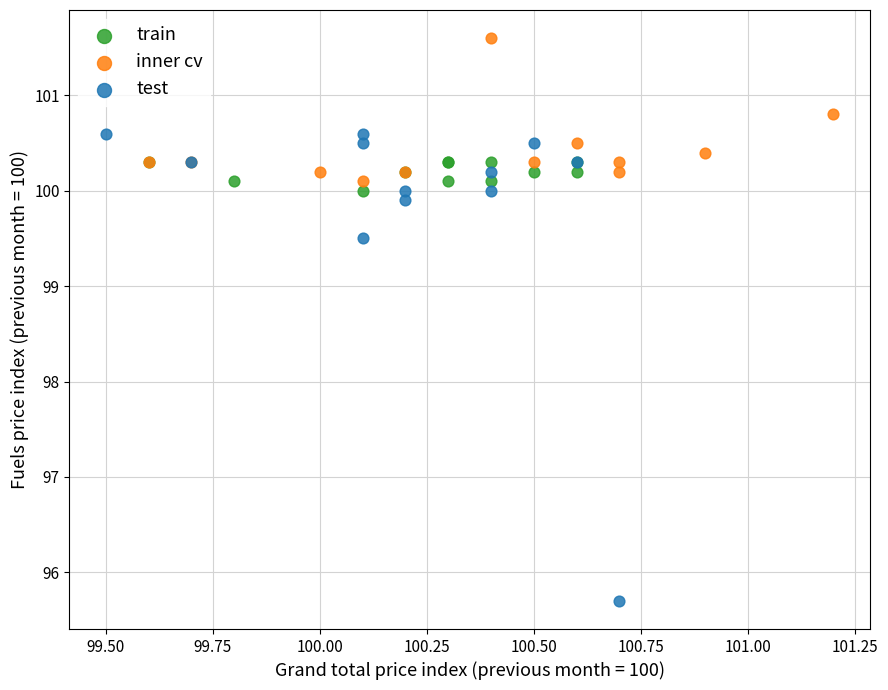

What are all the series names shown in the legend?

train, inner cv, test